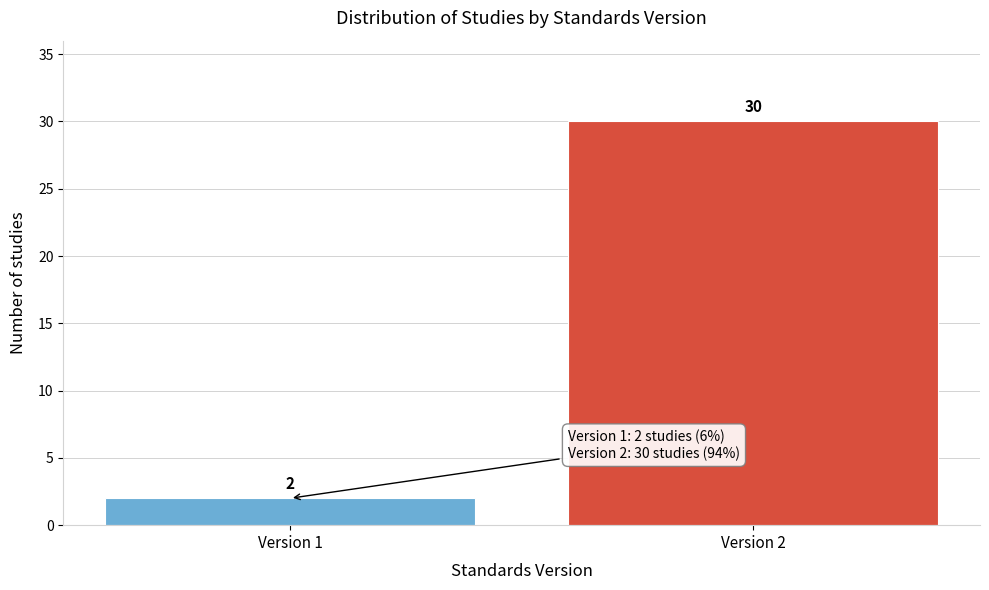

Reading left to right, extract all data points from this chart.

2	30